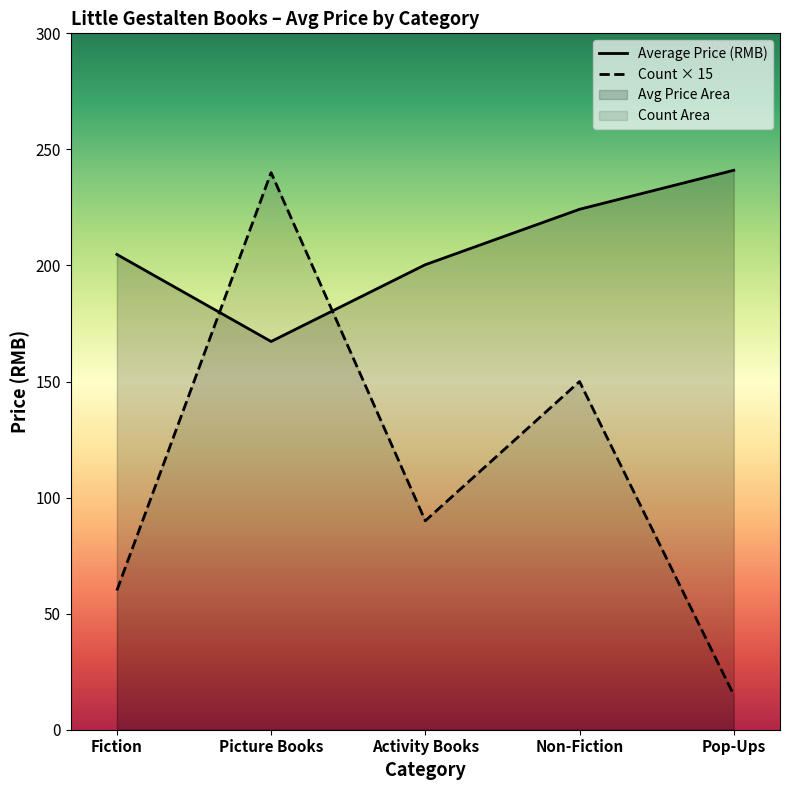

True or false: Count × 15 has more than 2 interior local peaks.

False